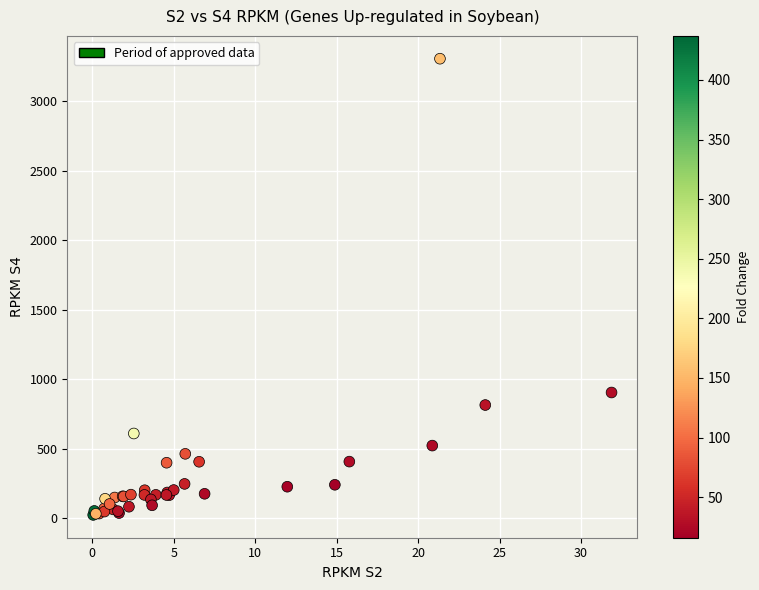

What Y value in the scatter plot is closest to 1664?

904.1